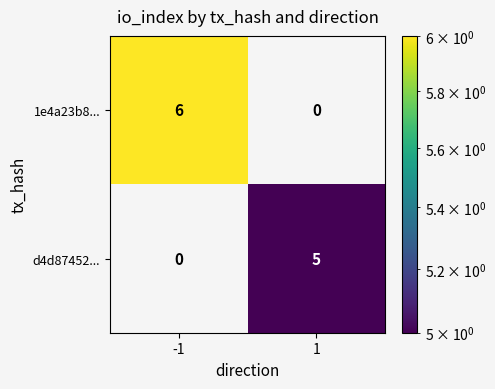

How many distinct data groups are displayed?

2